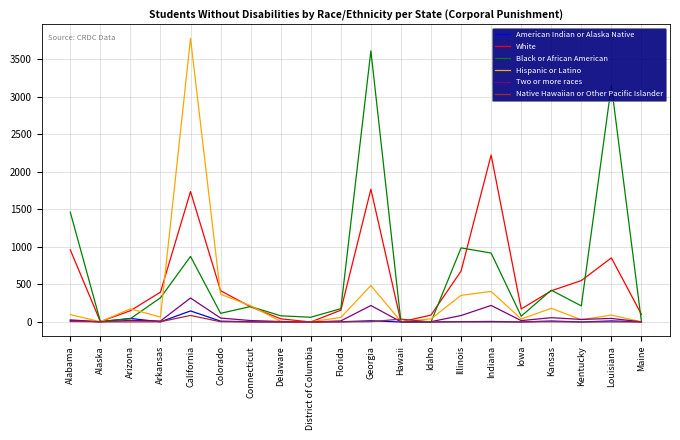

Which series changed the most between Delaware and Indiana?

White